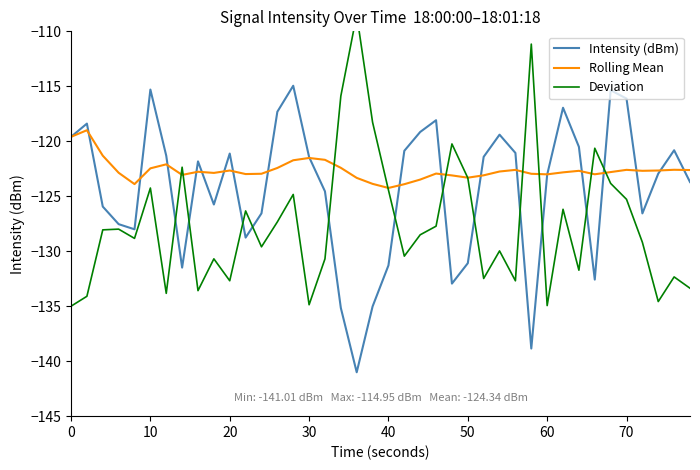

At how many categories does at least one series exceed -128?

40